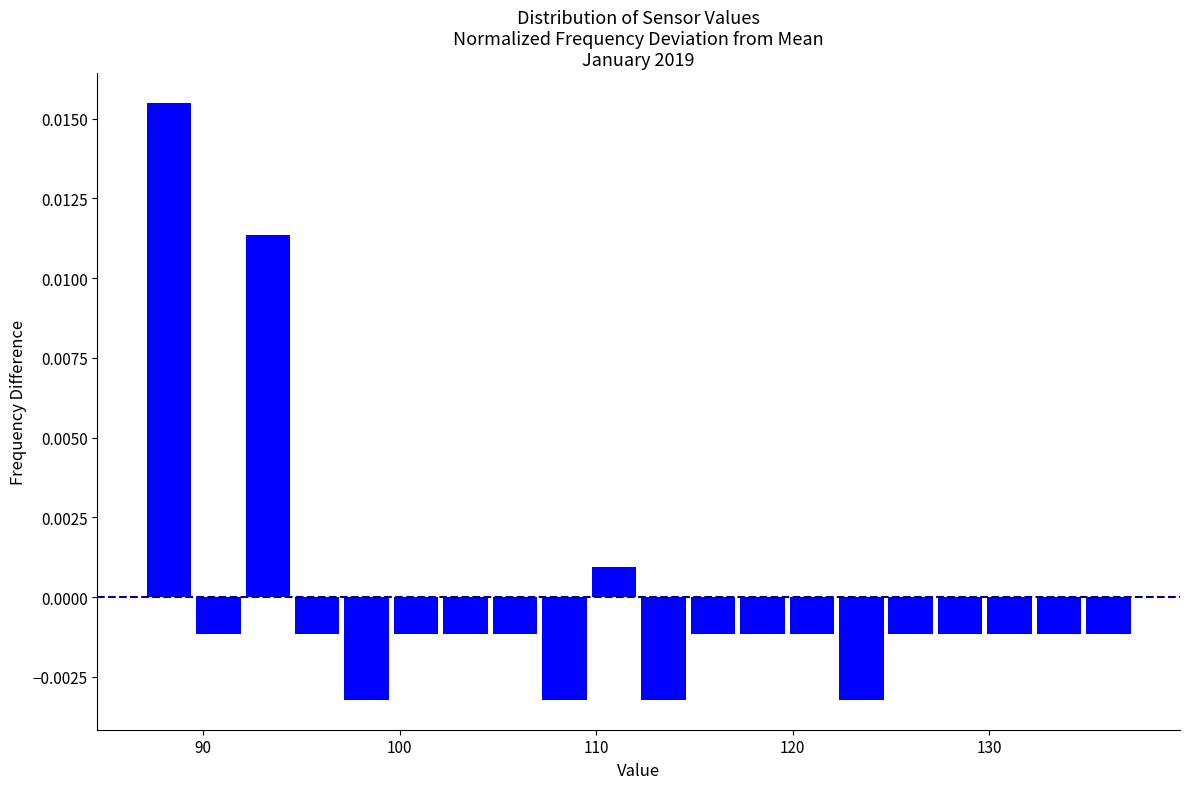

Around what value on the x-axis is the tallest bar? Give the approximate position of its centre, as read against the axis.

88